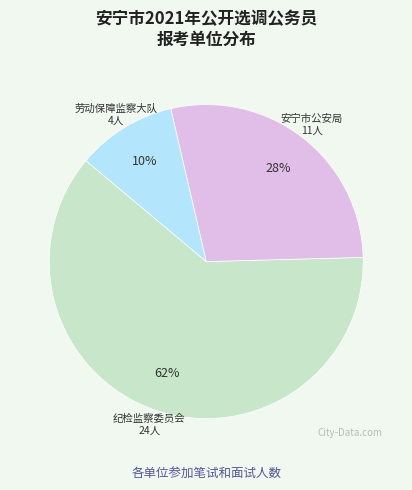

To the nearest percent, what is the average slice percentage?

33%